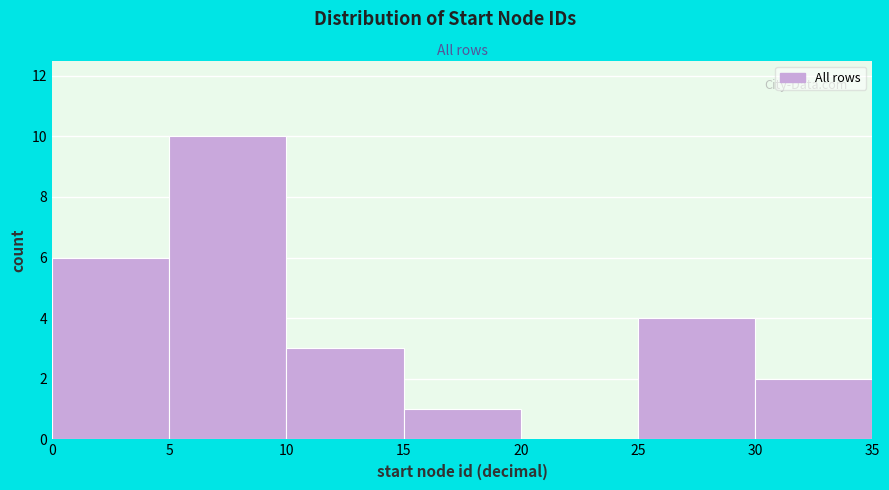

Over which range of the x-axis is the bar tallest?

5 to 10